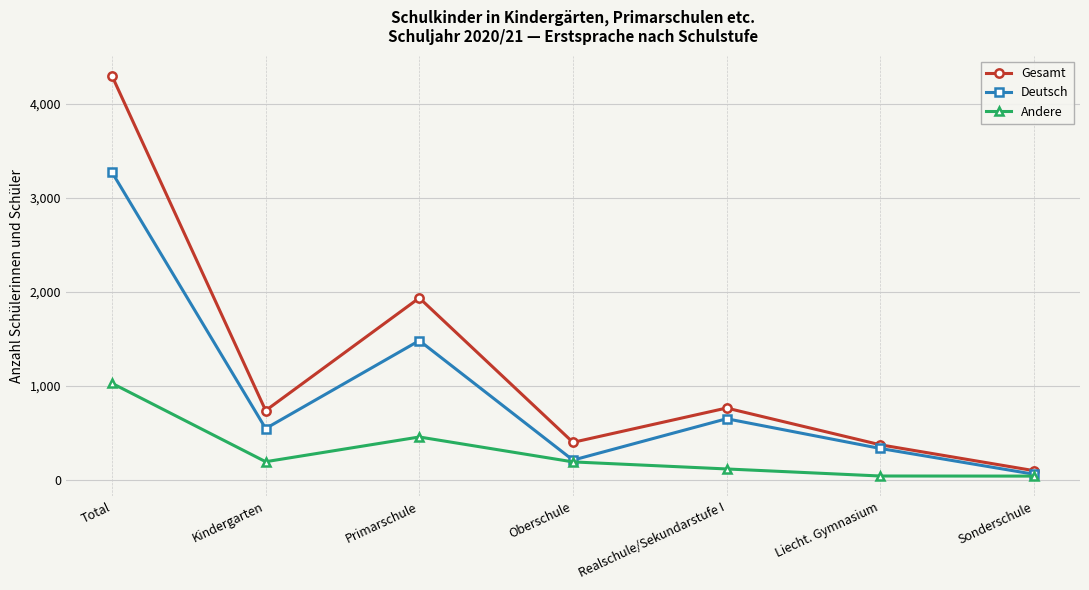

Which series has the largest range (max minus min)?

Gesamt